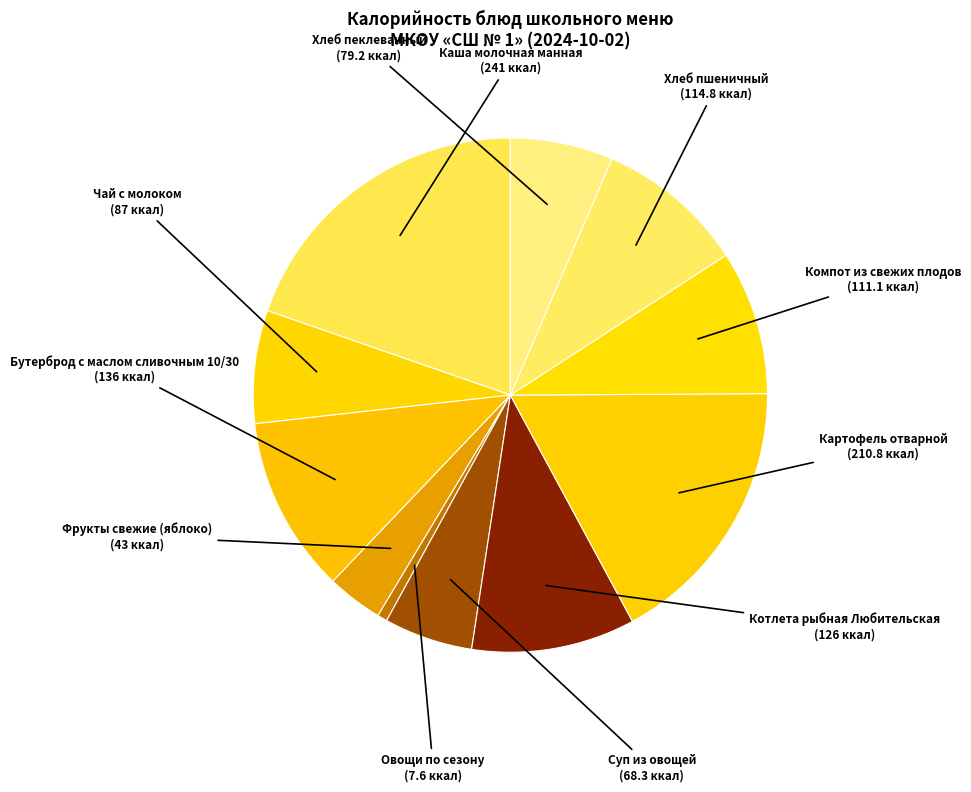

What is the ratio of the value at Каша молочная манная to the value at Хлеб пшеничный?

2.1